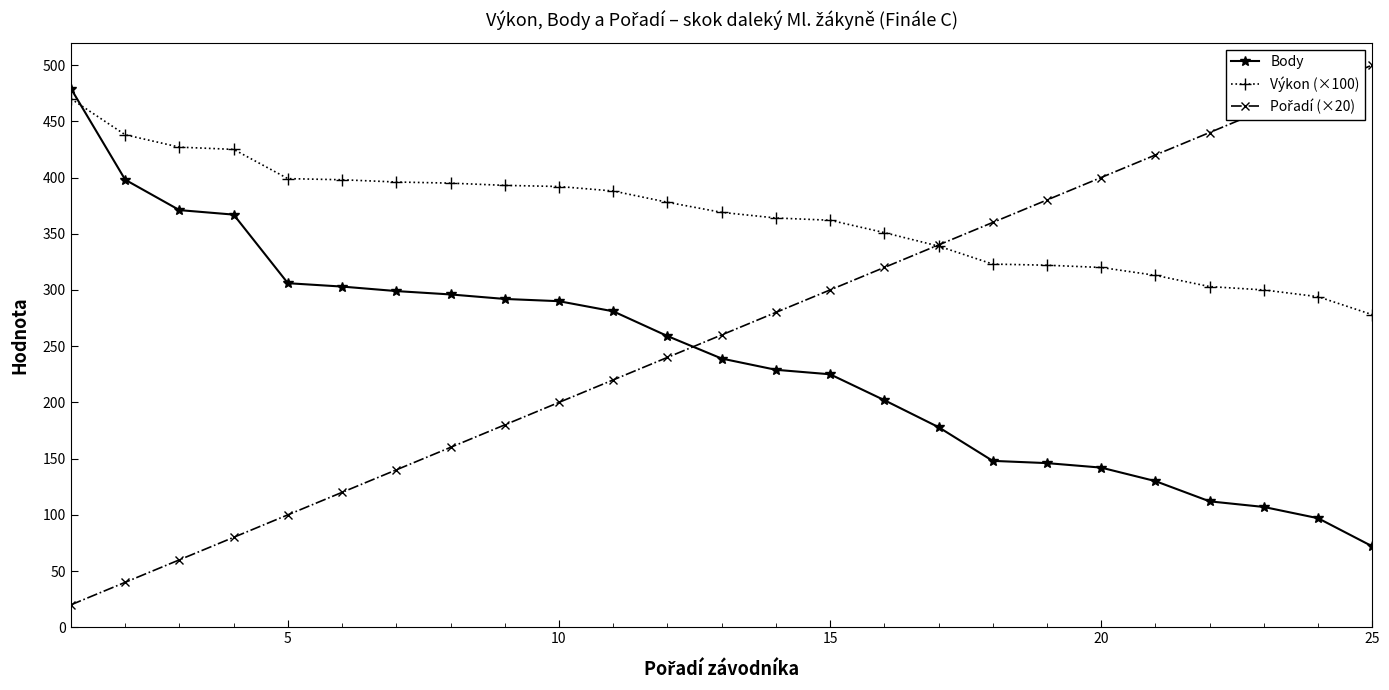

How many categories are shown in the chart?

25